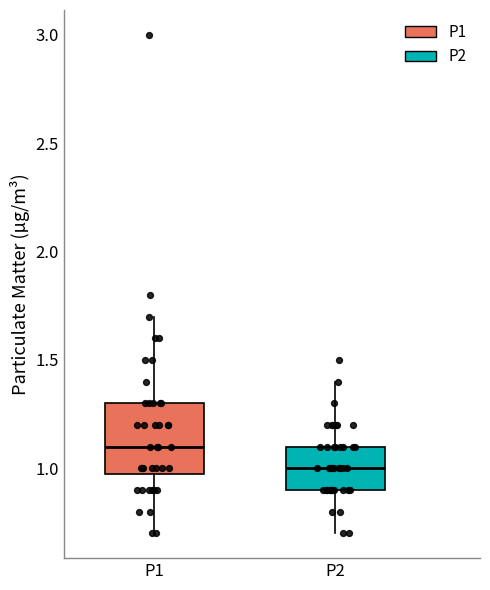

Comparing the boxes themselves (not the whiskers), which one is the tallest?

P1